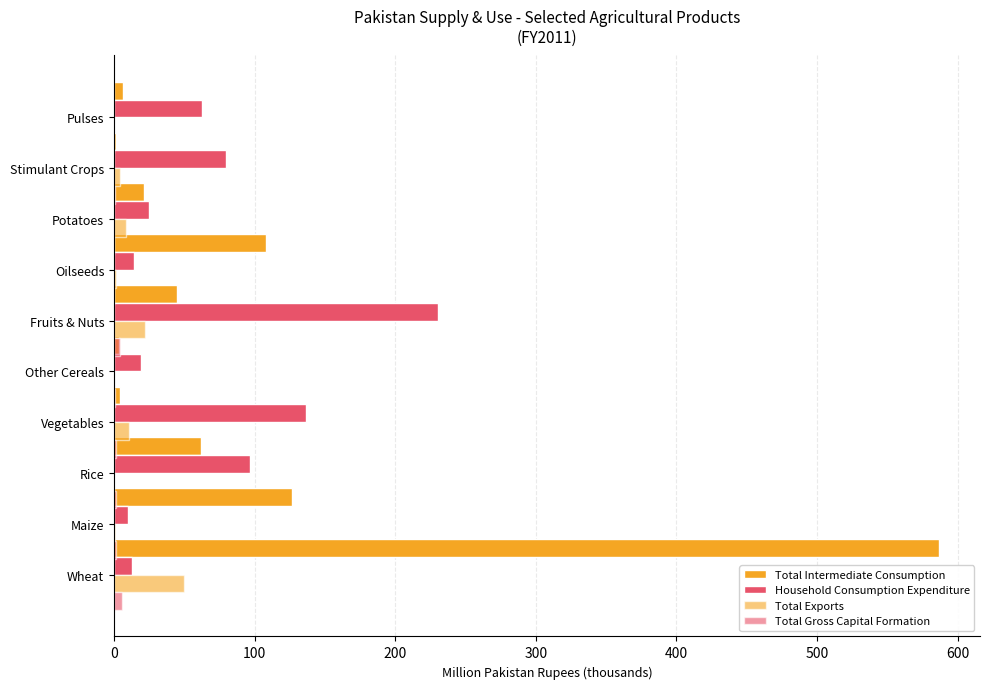

How many groups of bars are there?

10